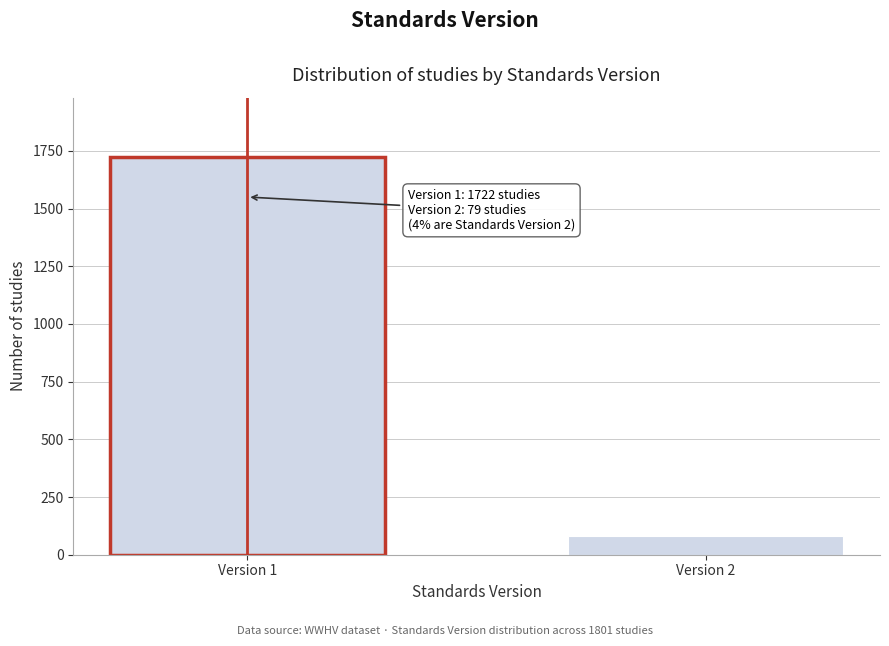

Reading left to right, list all the values displayed in this chart.

Version 1=1722	Version 2=79